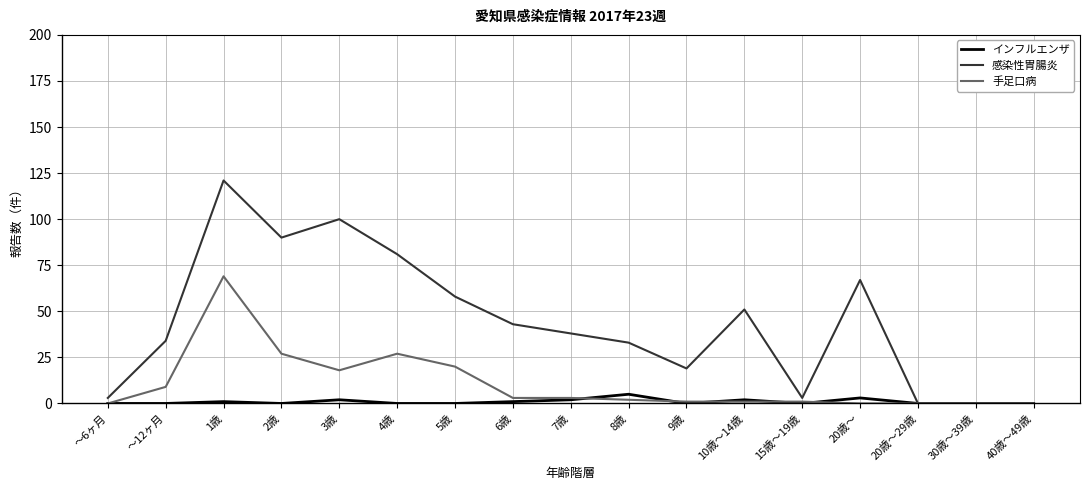

At which category is the sum across all series the highest?

1歳